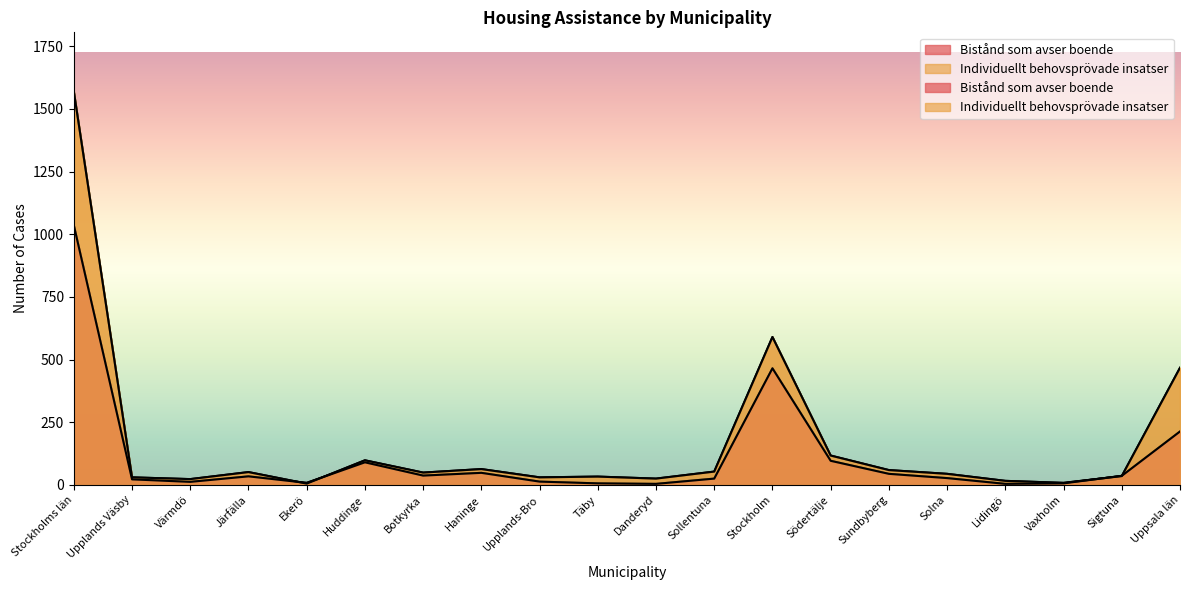

Which series has the largest total across all categories?

Individuellt behovsprövade insatser